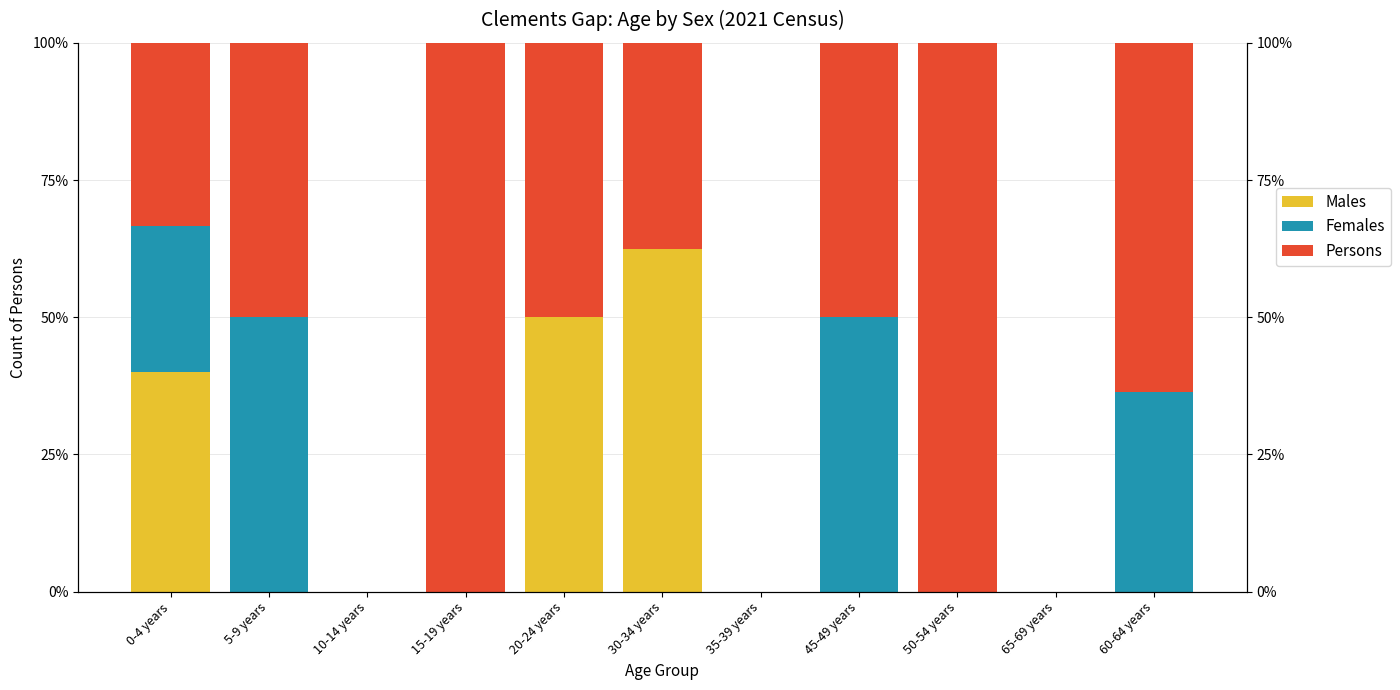

Between 35-39 years and 60-64 years, which series saw the biggest shift?

Persons